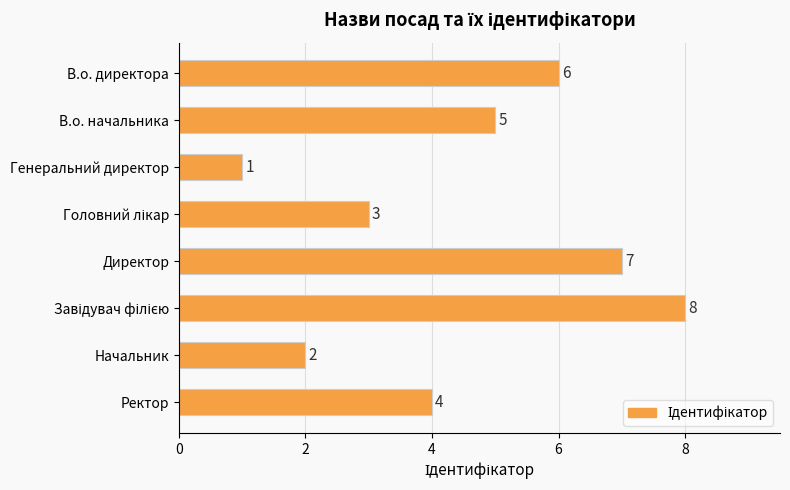

What is the value of the 5th bar from the top?

7